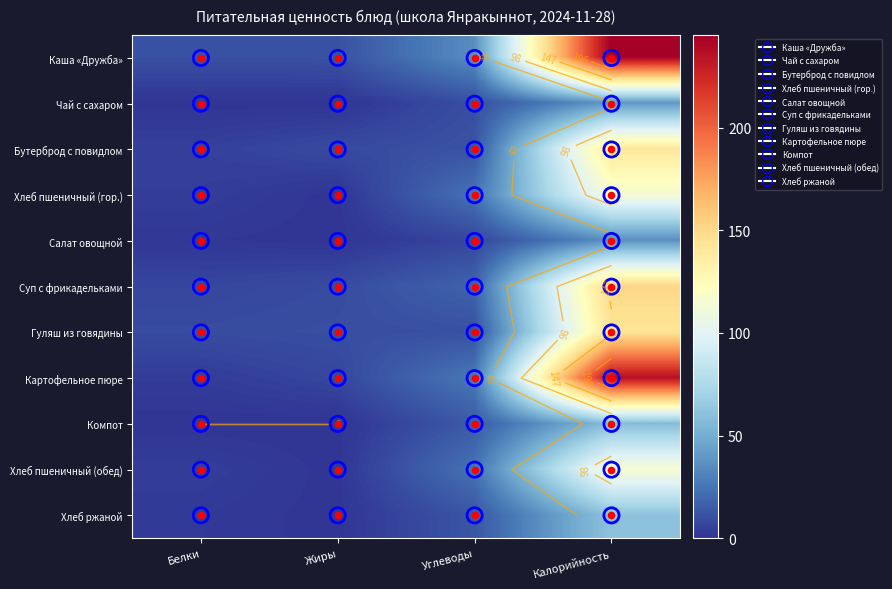

True or false: Хлеб пшеничный (обед) has a value of 3.7 at Белки.

True